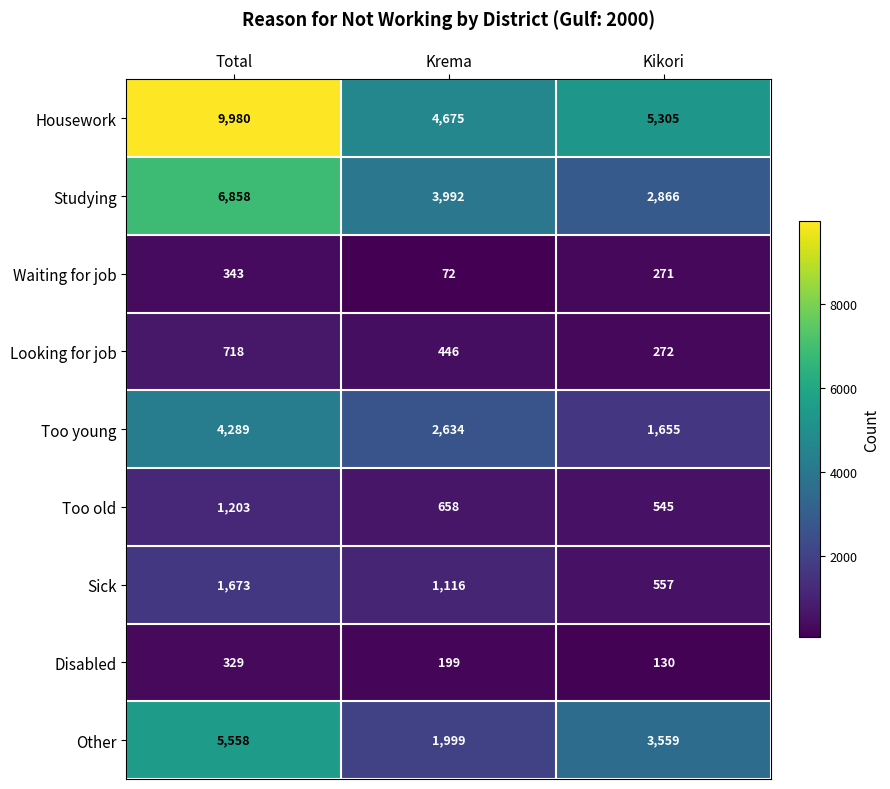

Is the value of Other at Total greater than the value of Too young at Total?

Yes